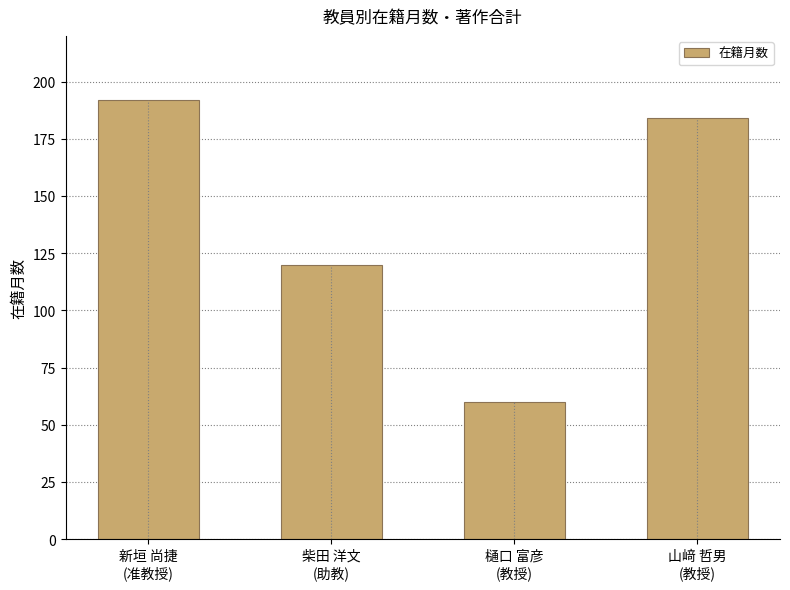

Reading right to left, extract all data points from this chart.

184	60	120	192